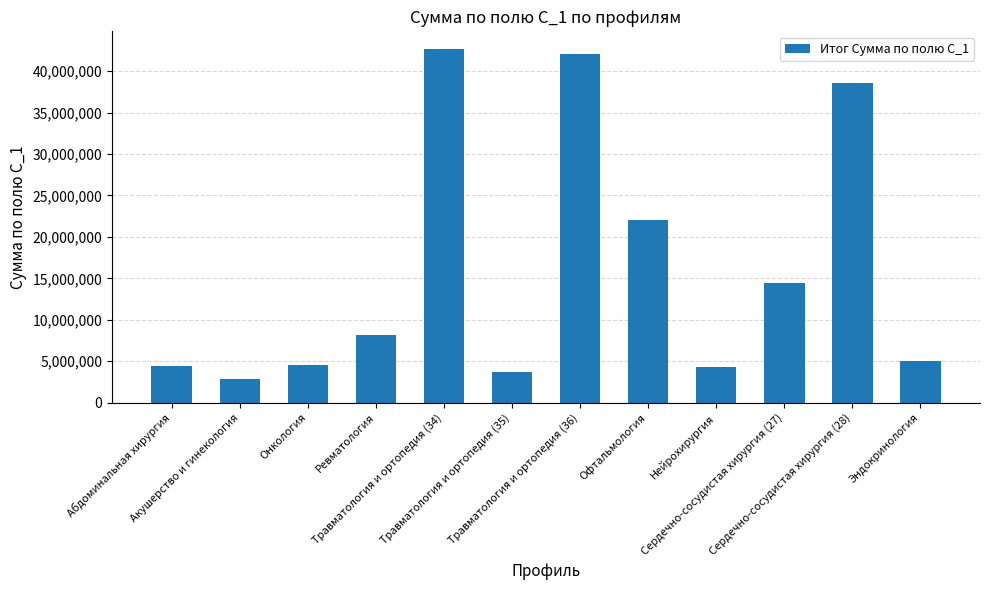

What is the value of the 6th bar from the left?

3698660